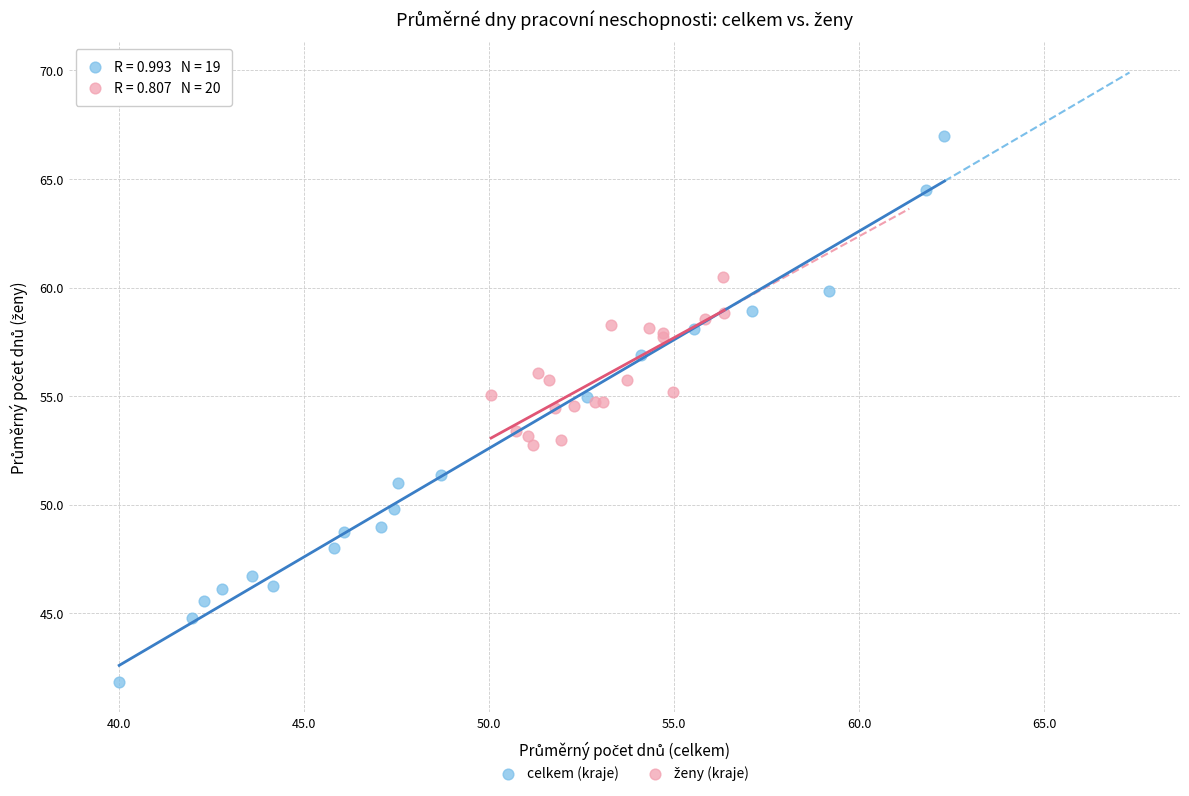

Which series reaches the minimum Y coordinate?

celkem (kraje)